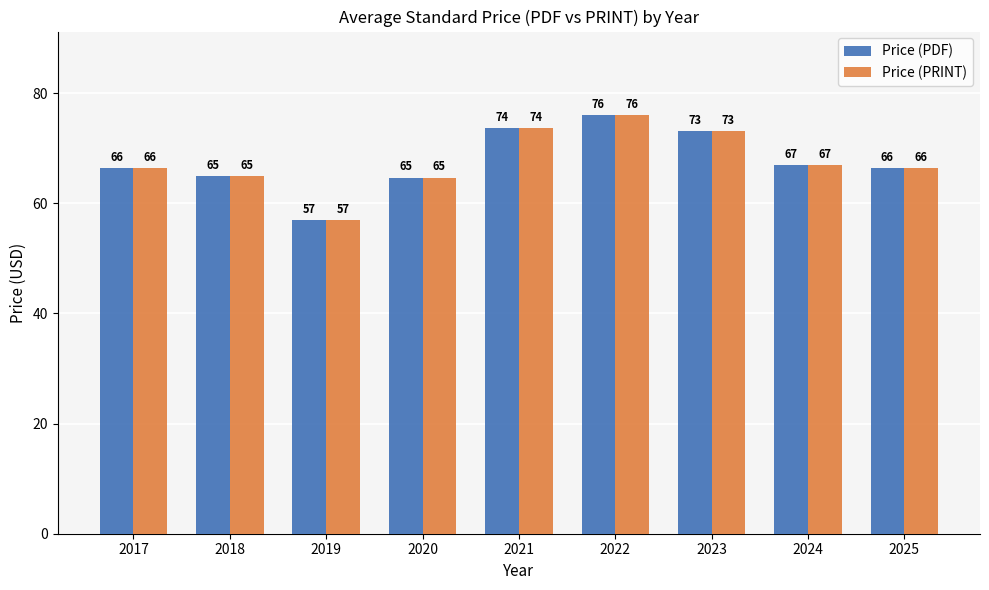

Is it true that Price (PDF) equals 57.0 at 2019?

True